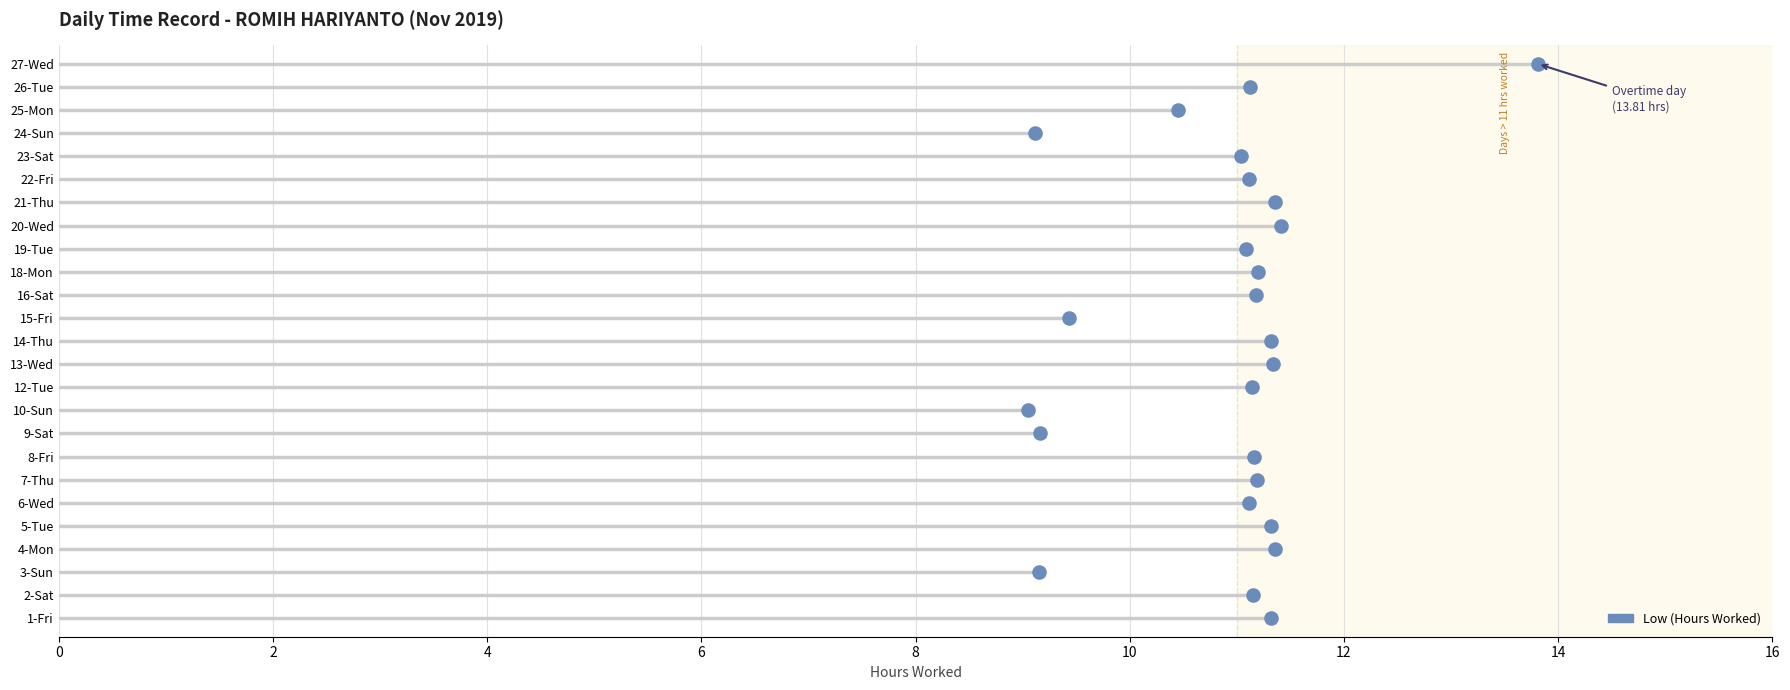

At how many categories does at least one series exceed 4?

25